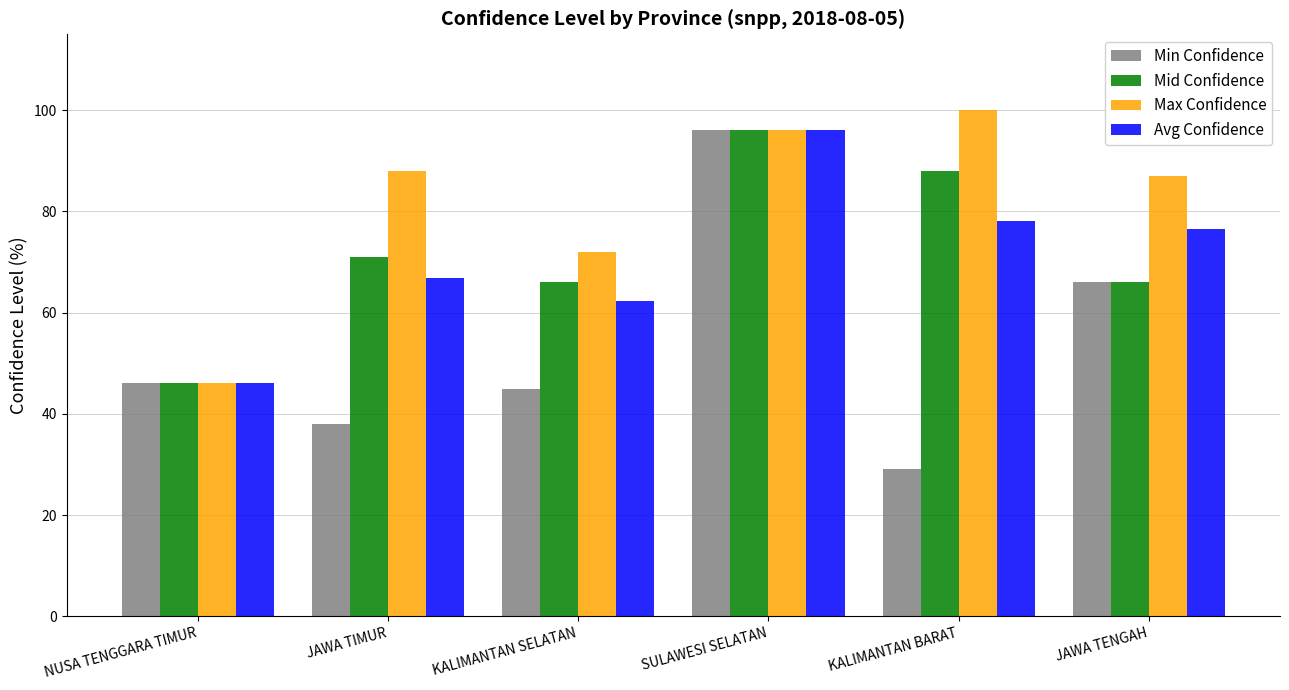

True or false: Max Confidence has a value of 88.0 at JAWA TIMUR.

True